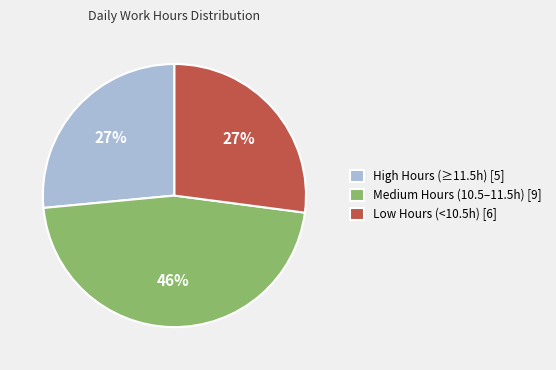

To the nearest percent, what portion does Low Hours (<10.5h) [6] represent?

27%